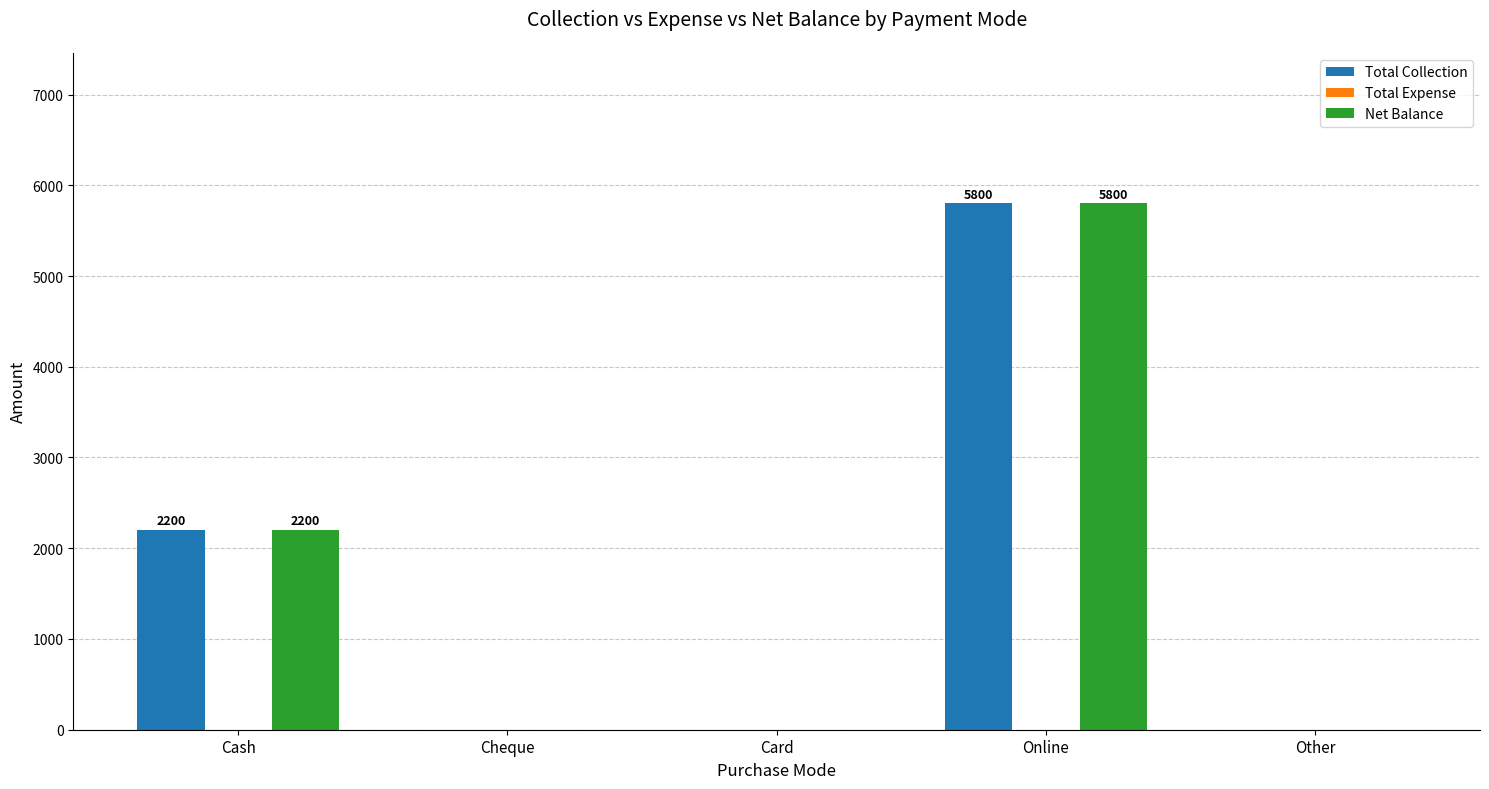

How many distinct data groups are displayed?

2